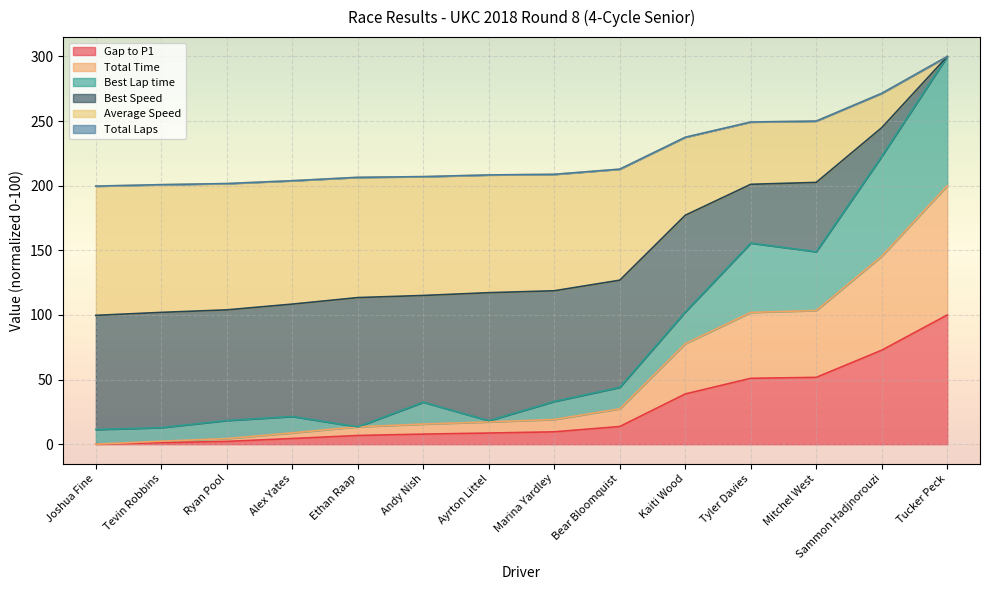

What is the sum of the Gap to P1 values at Bear Bloomquist and Ryan Pool?

15.9